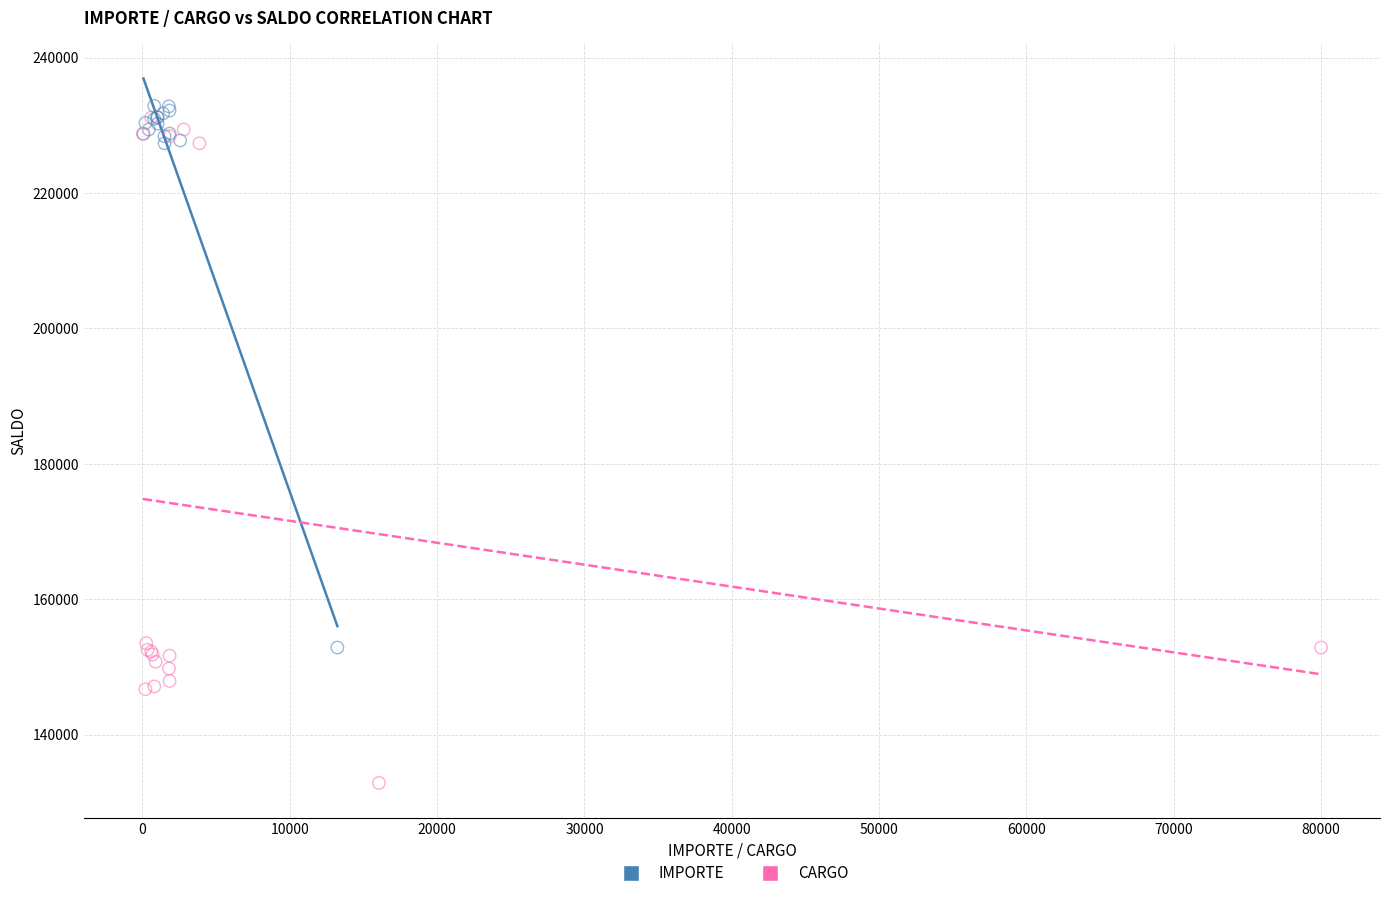

Which series has the widest spread of Y values?

CARGO